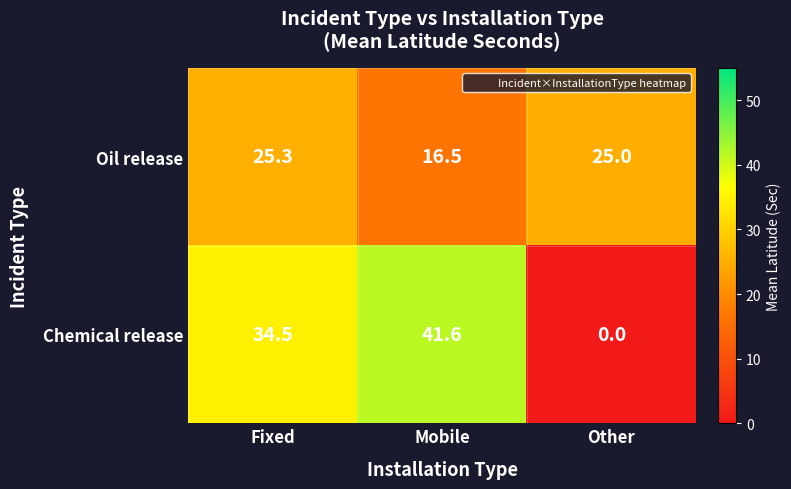

Where does the Chemical release series first go above 34?

Fixed